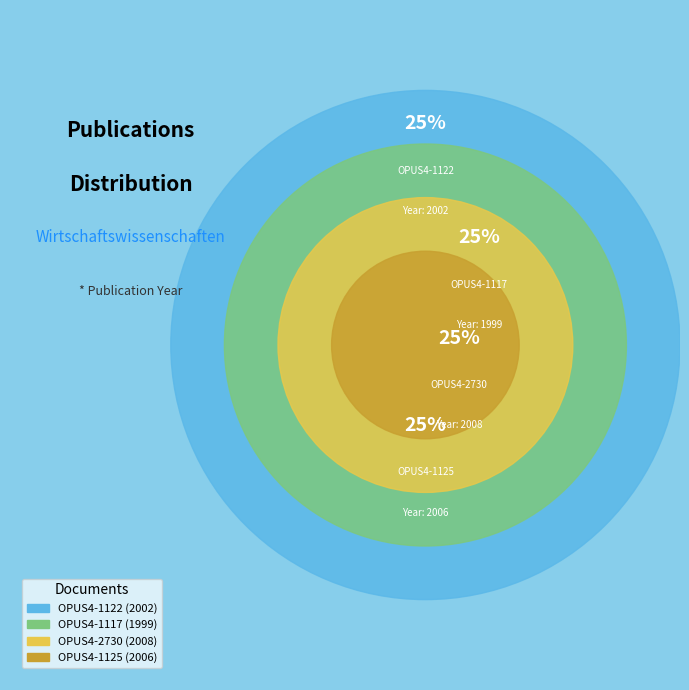

How many slices are in this pie chart?

4